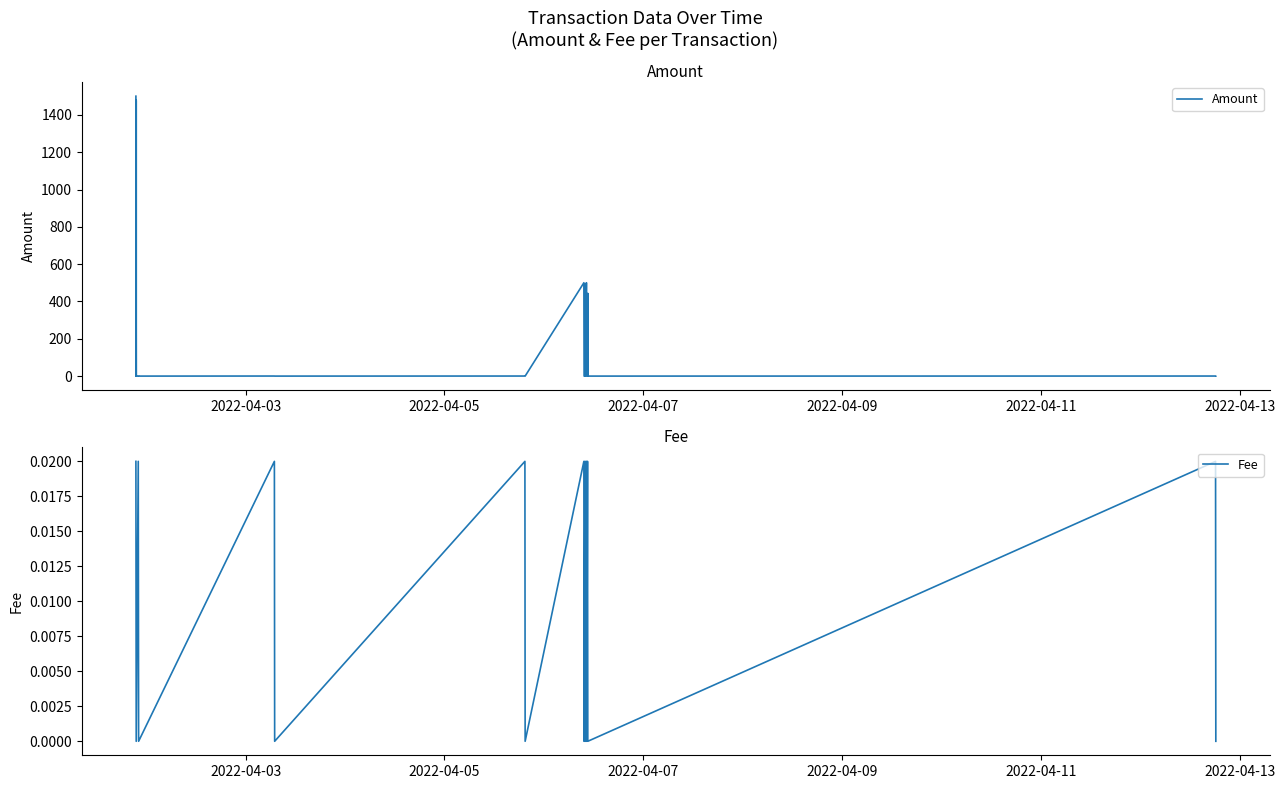

Count the number of categories in the chart.

31